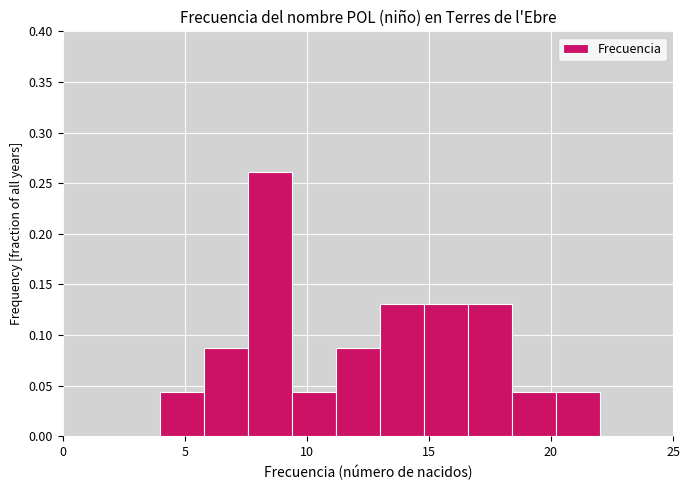

Read against the x-axis, roughly where is the centre of the tallest bar?

8.5